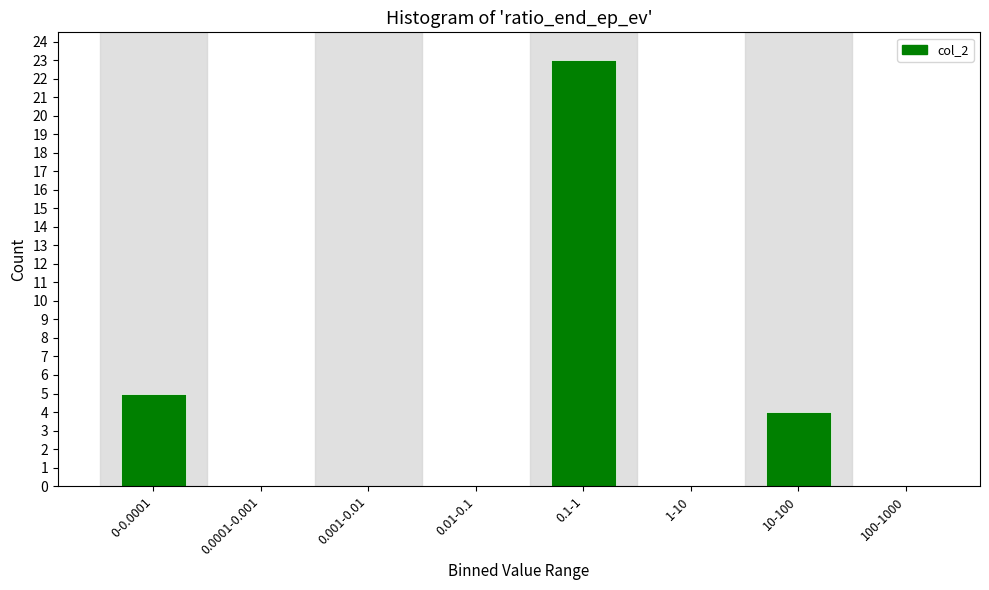

Reading left to right, extract all data points from this chart.

0-0.0001=5	0.0001-0.001=0	0.001-0.01=0	0.01-0.1=0	0.1-1=23	1-10=0	10-100=4	100-1000=0